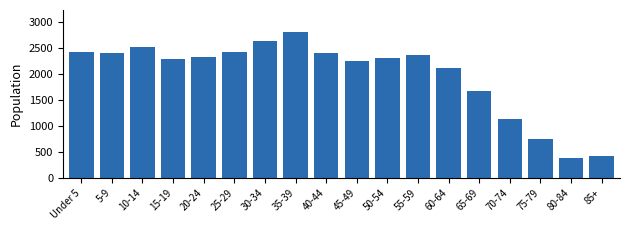

What is the difference between the maximum and second lowest values?

2388